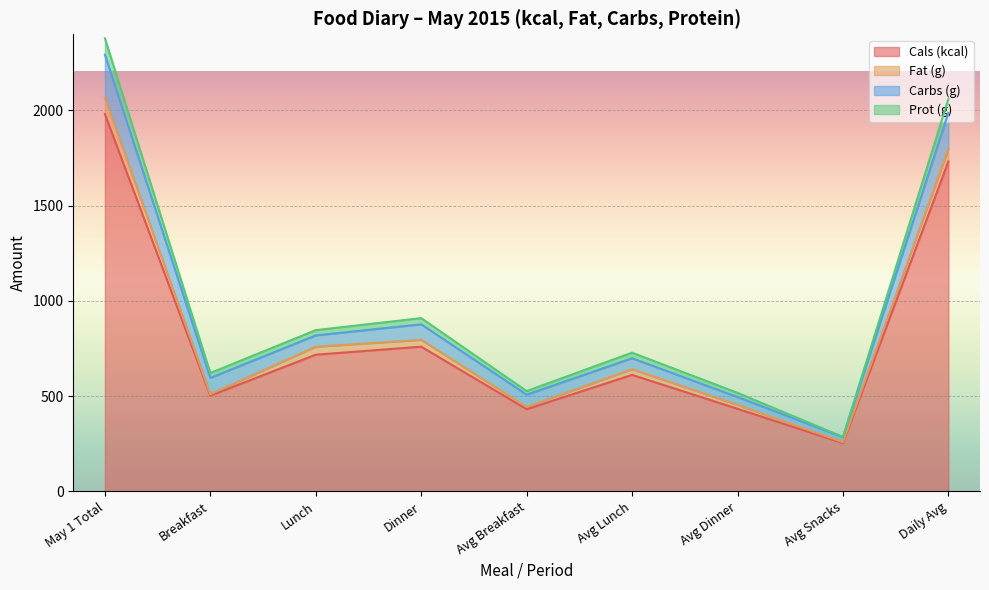

What is the total value across all series at Avg Snacks?

286.5